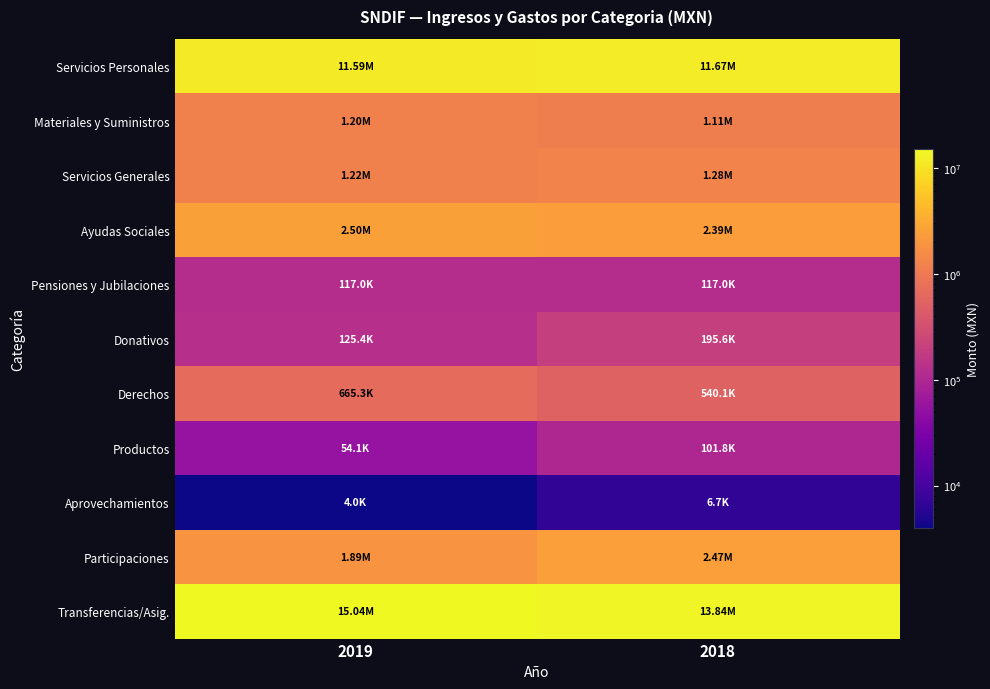

Which series changed the most between 2019 and 2018?

Transferencias/Asig.